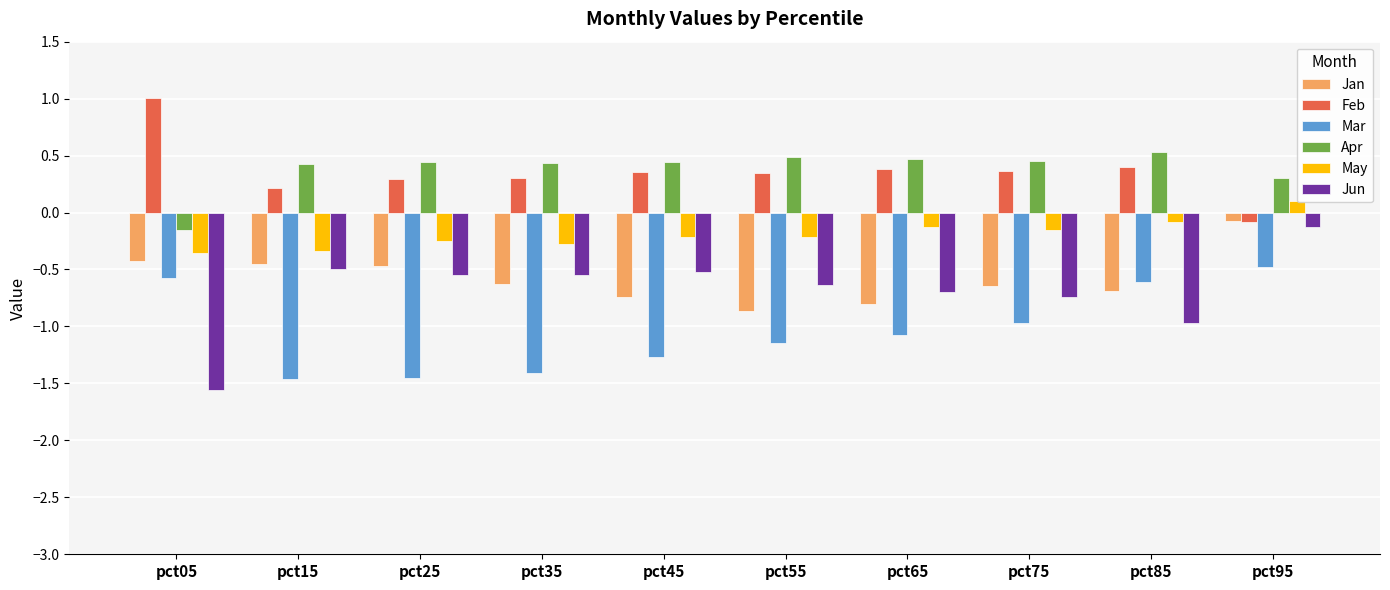

Is it true that Jun equals -1.2 at pct65?

False